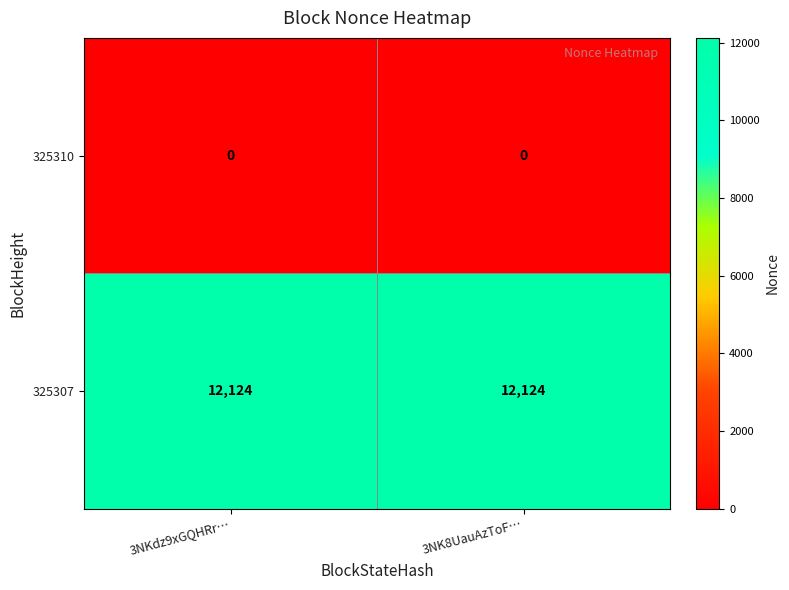

Rank the series by their average value, from highest to lowest.

325307, 325310